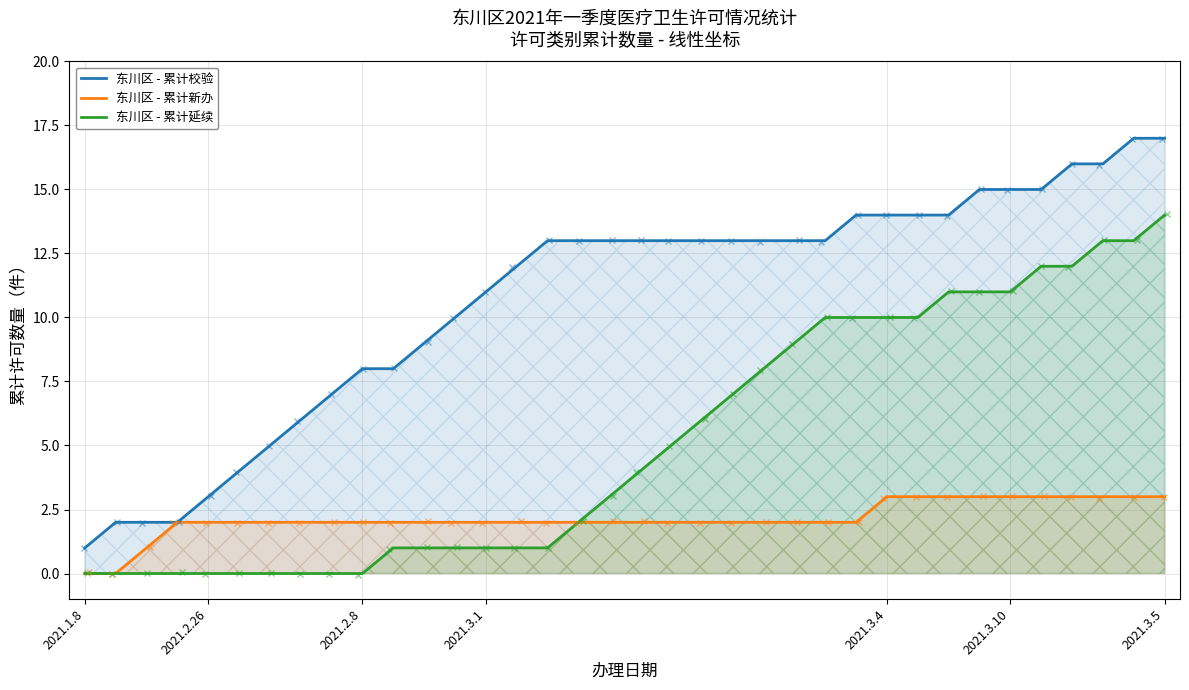

True or false: 东川区 - 累计校验 has more than 1 interior local peaks.

False